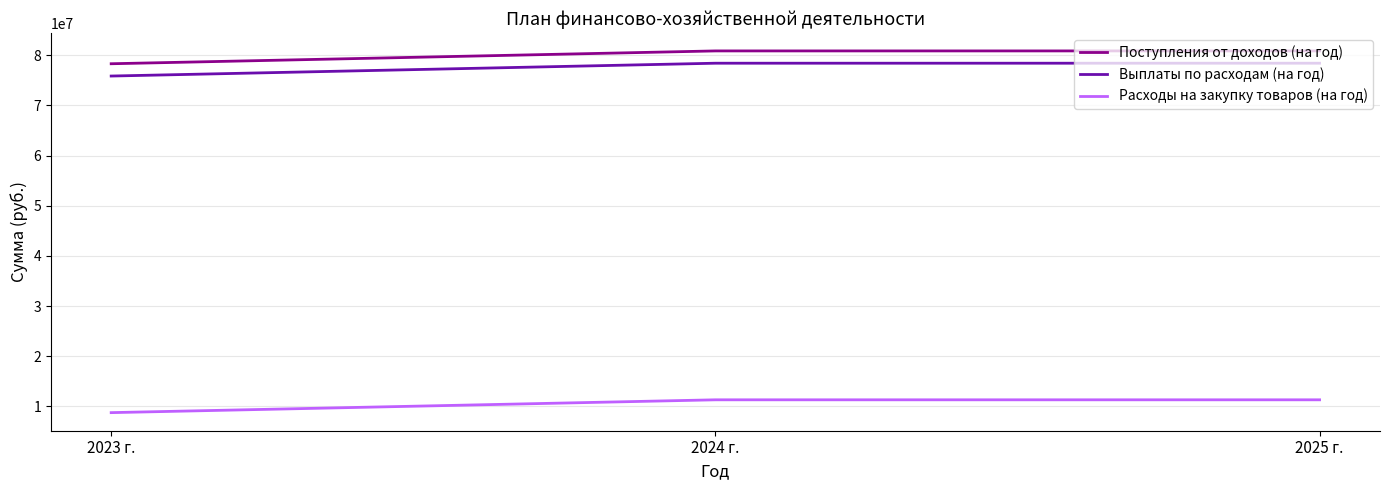

Is the value of Расходы на закупку товаров (на год) at 2023 г. greater than the value of Поступления от доходов (на год) at 2024 г.?

No